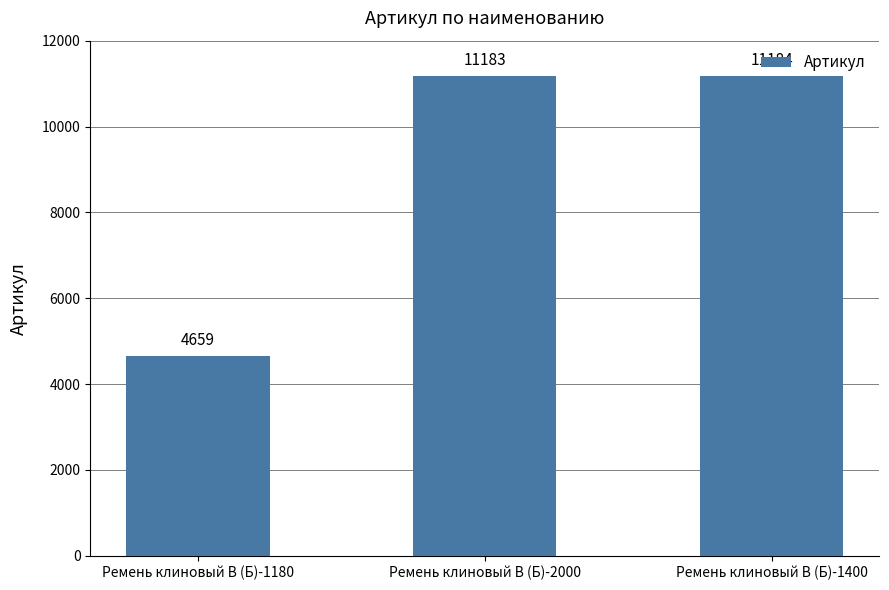

What is the difference between the maximum and minimum values?

6525